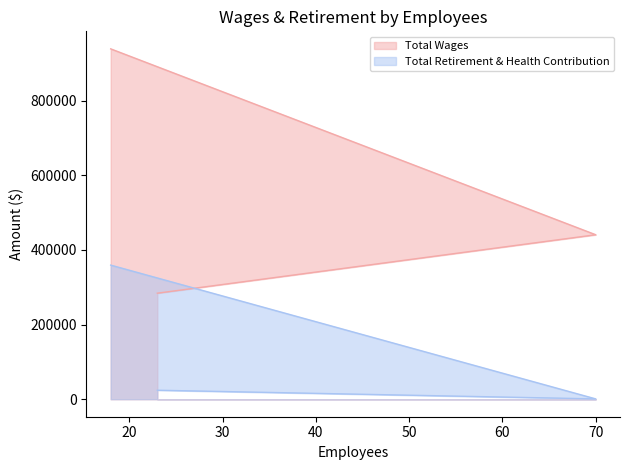

Is it true that Total Wages equals 440593 at 70?

True